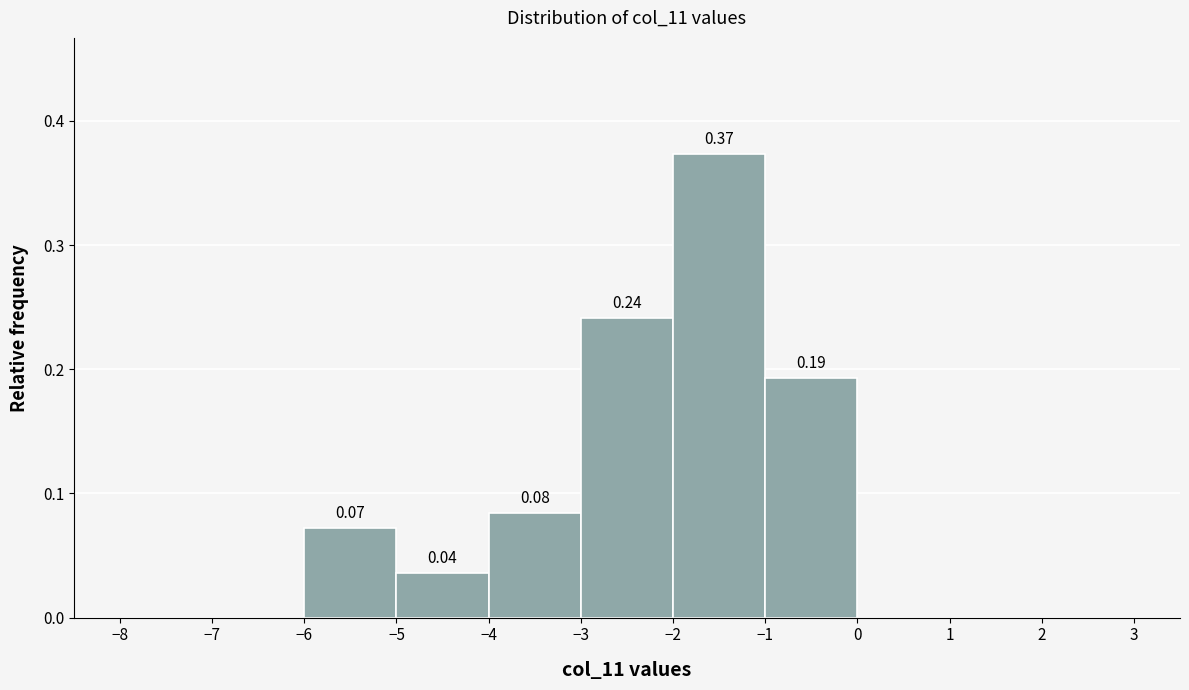

Which range on the x-axis has the tallest bar?

-2 to -1